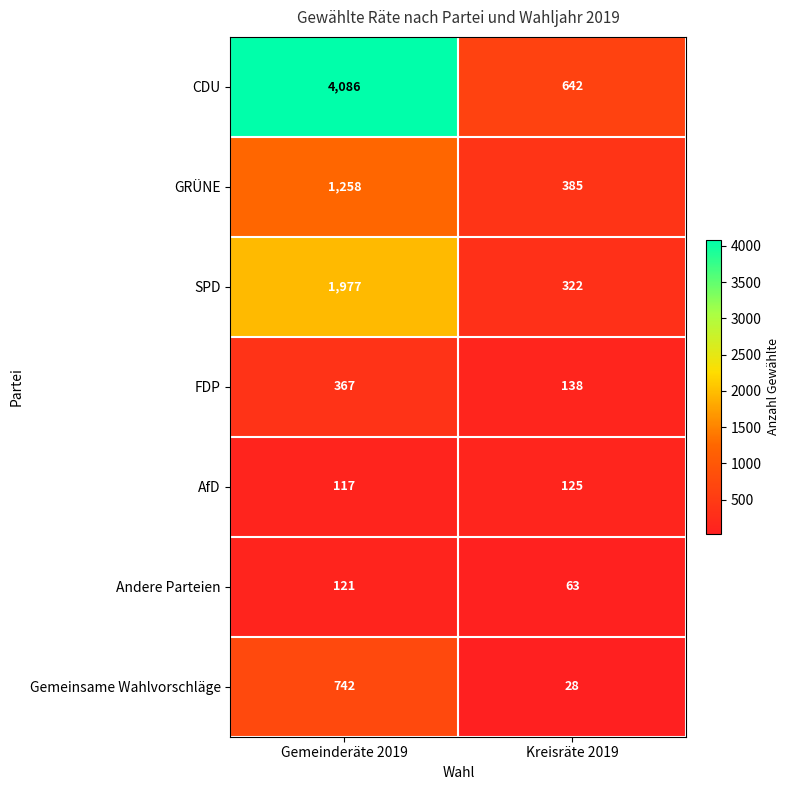

Read the FDP value at Gemeinderäte 2019, to the nearest 50.

350